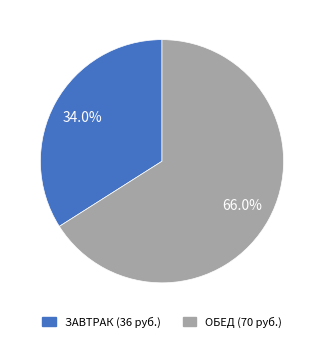

Between ОБЕД and ЗАВТРАК, which is larger?

ОБЕД